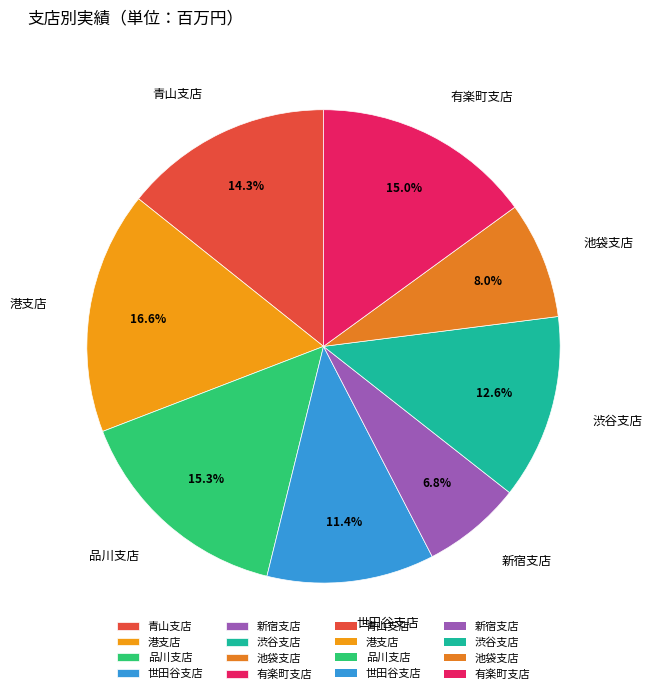

Is the sum of 世田谷支店 and 青山支店 greater than half?

No